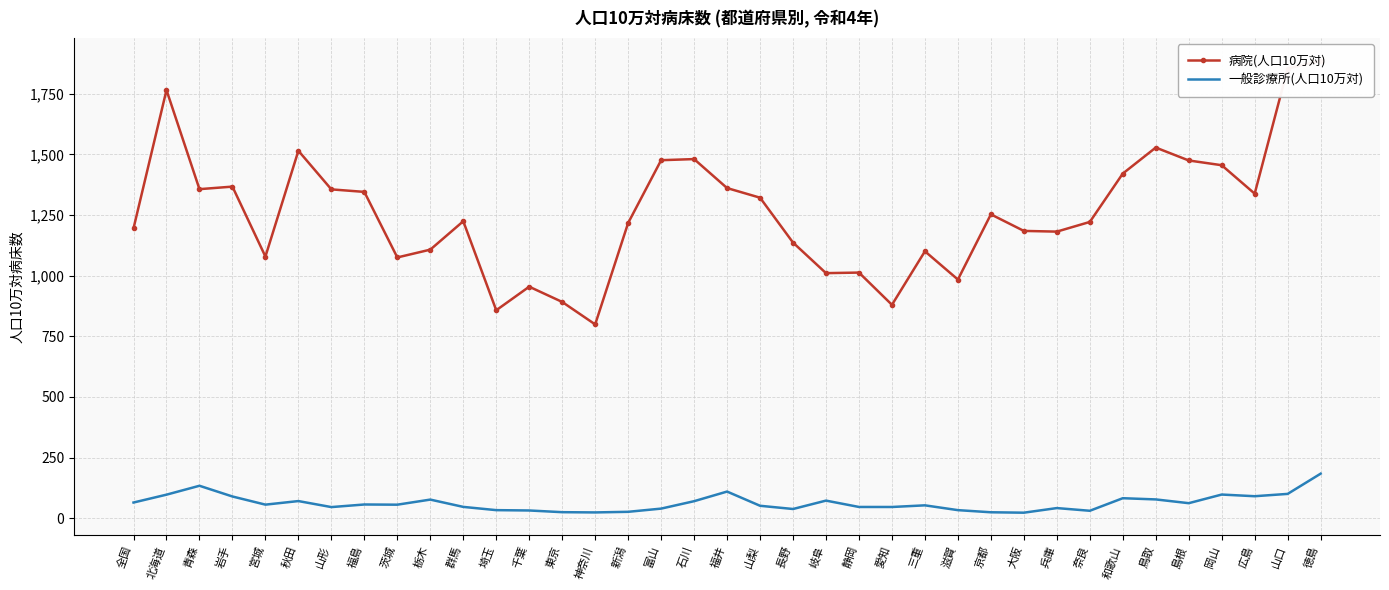

How many series are shown in this chart?

2